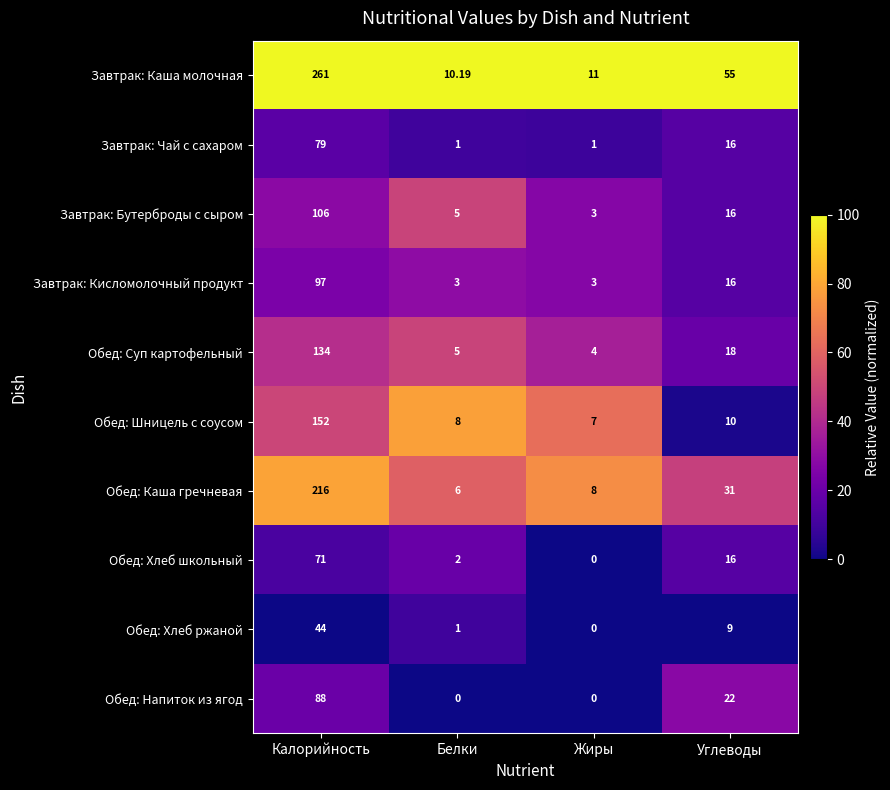

Which series has the largest total across all categories?

Завтрак: Каша молочная